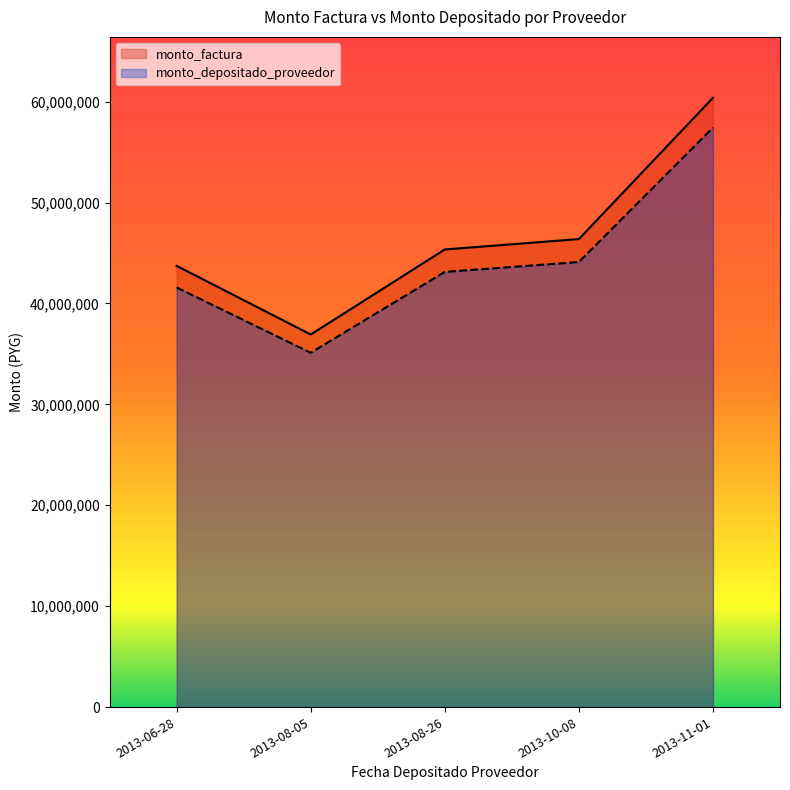

Reading left to right, list all the values displayed in this chart.

monto_factura: 2013-06-28=43731057	2013-08-05=36925677	2013-08-26=45354057	2013-10-08=46384326	2013-11-01=60384569
monto_depositado_proveedor: 2013-06-28=41587440	2013-08-05=35115647	2013-08-26=43130884	2013-10-08=44110651	2013-11-01=57424627